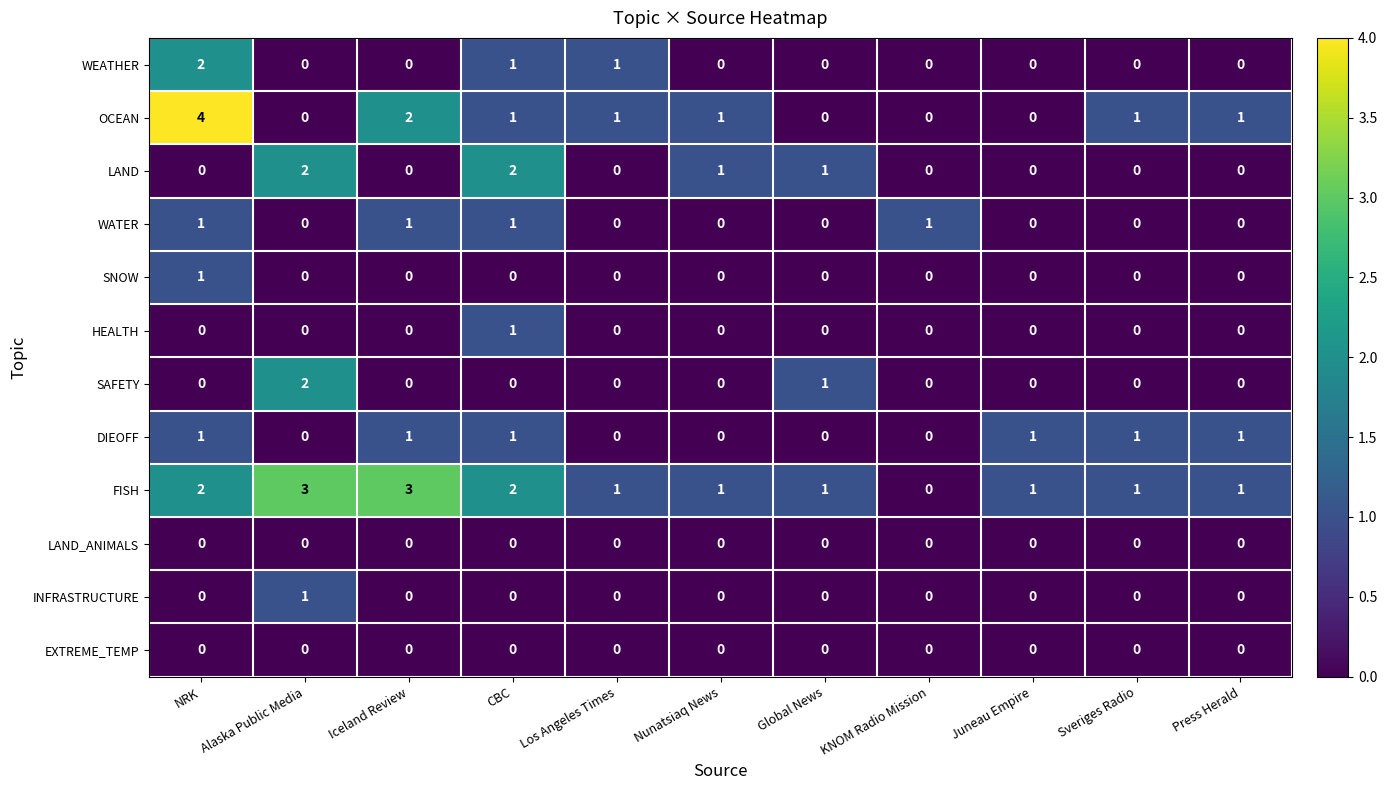

Which category has the highest value across all series?

NRK